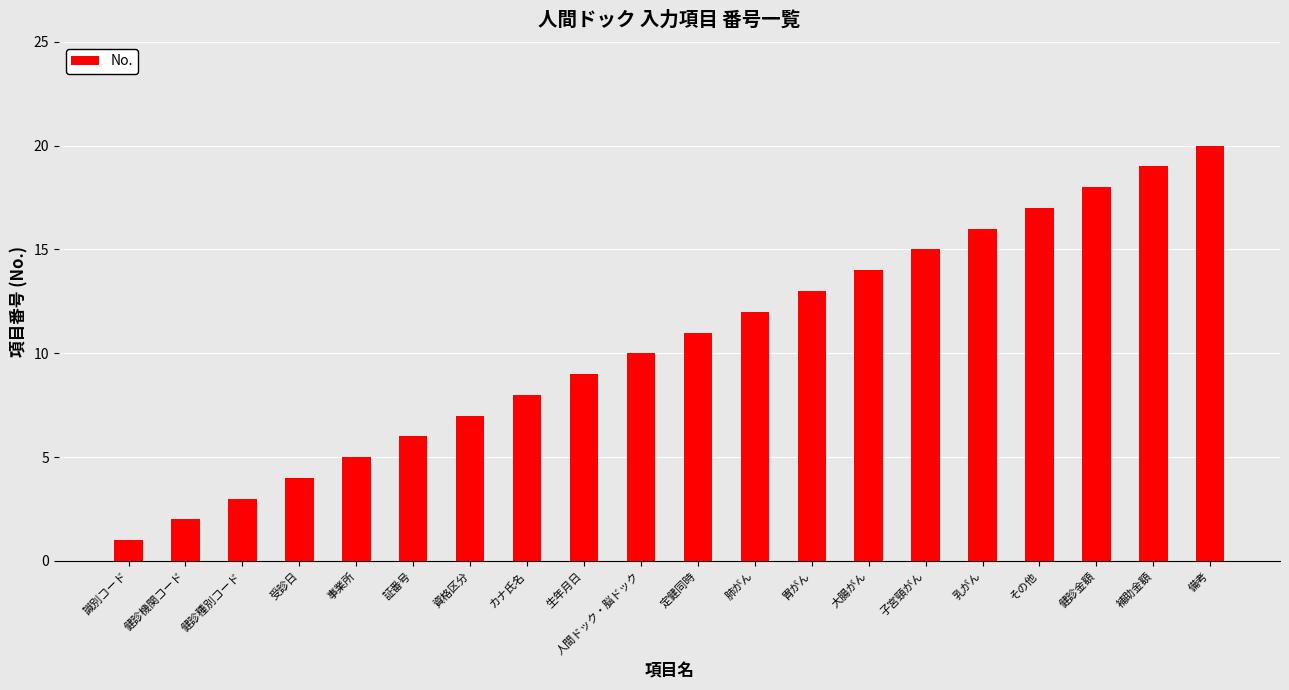

Between カナ氏名 and 資格区分, which is larger?

カナ氏名